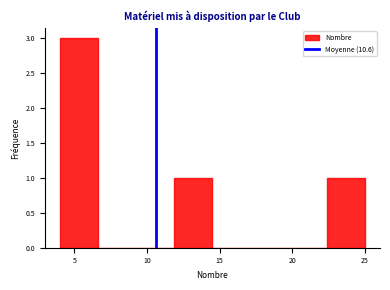

Reading left to right, list every bar in this chart as the range it spans on the x-axis followed by its height. Neither the bar edges nor the heights are printed on the chart, so give them approximately, as read against the axes.

4.0 to 6.5: 3
6.5 to 9.5: 0
9.5 to 12.0: 0
12.0 to 14.5: 1
14.5 to 17.0: 0
17.0 to 20.0: 0
20.0 to 22.5: 0
22.5 to 25.0: 1